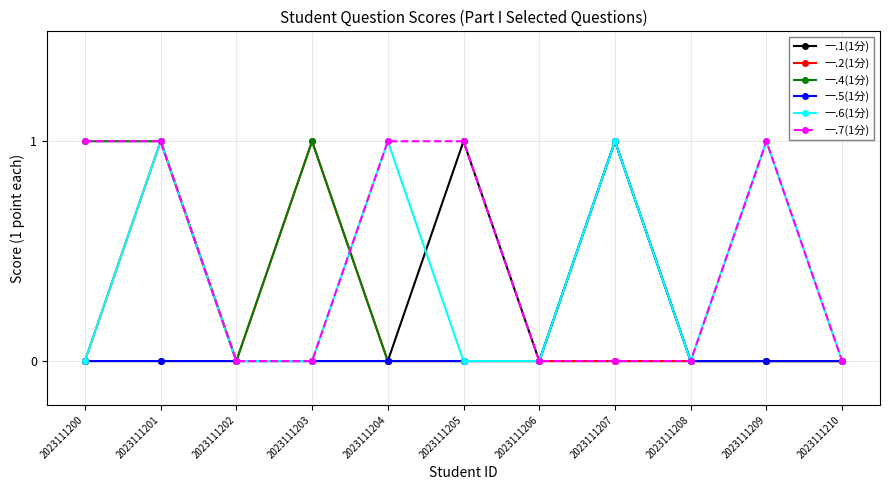

True or false: 一.6(1分) has more than 1 points higher than both neighbors.

True